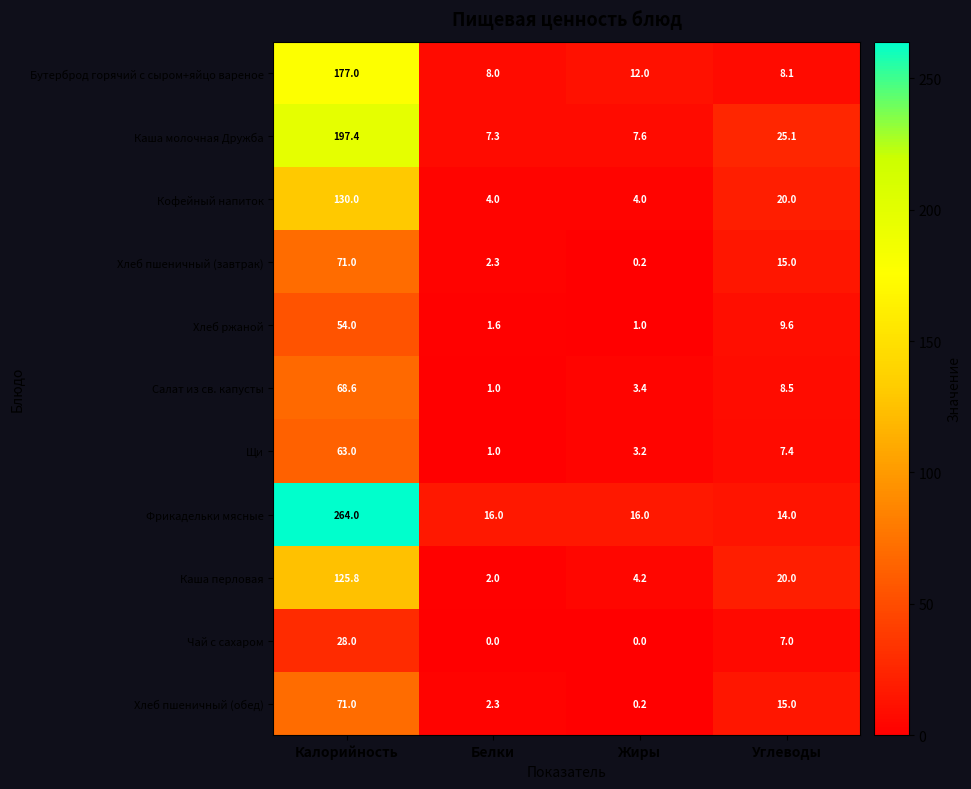

What is the maximum value for Фрикадельки мясные?

264.0